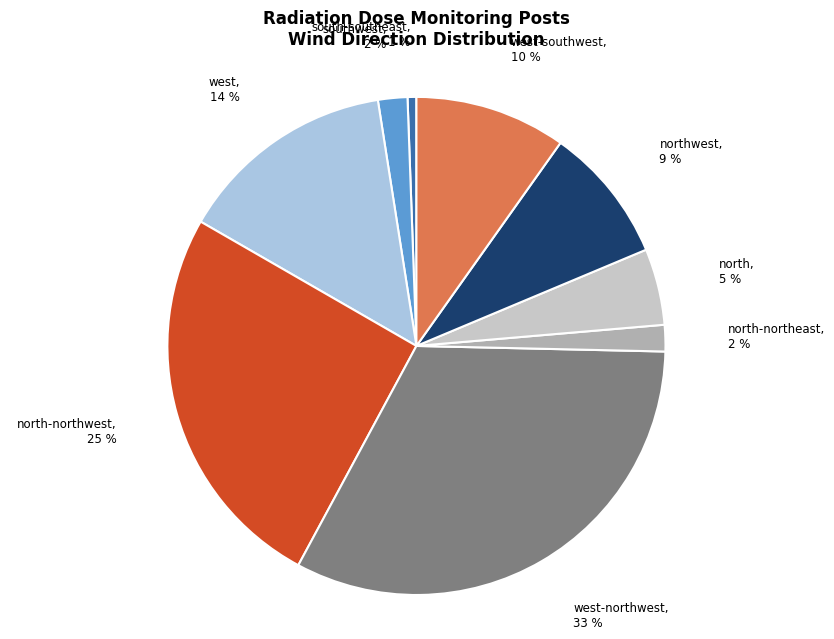

Is there any slice that represents more than half of the pie?

No